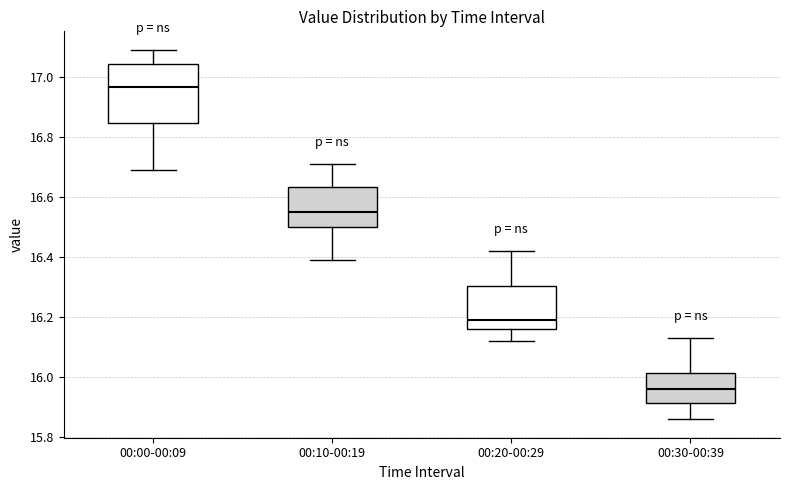

Which box has the lowest median line?

00:30-00:39